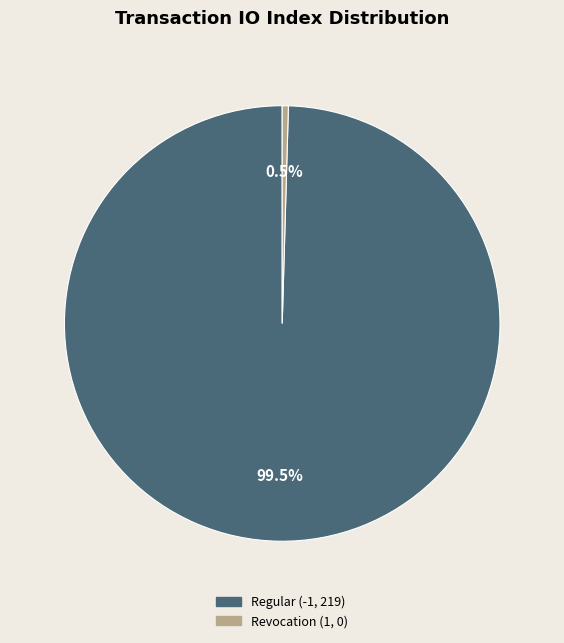

Is Regular (-1, 219) the majority of the pie?

Yes